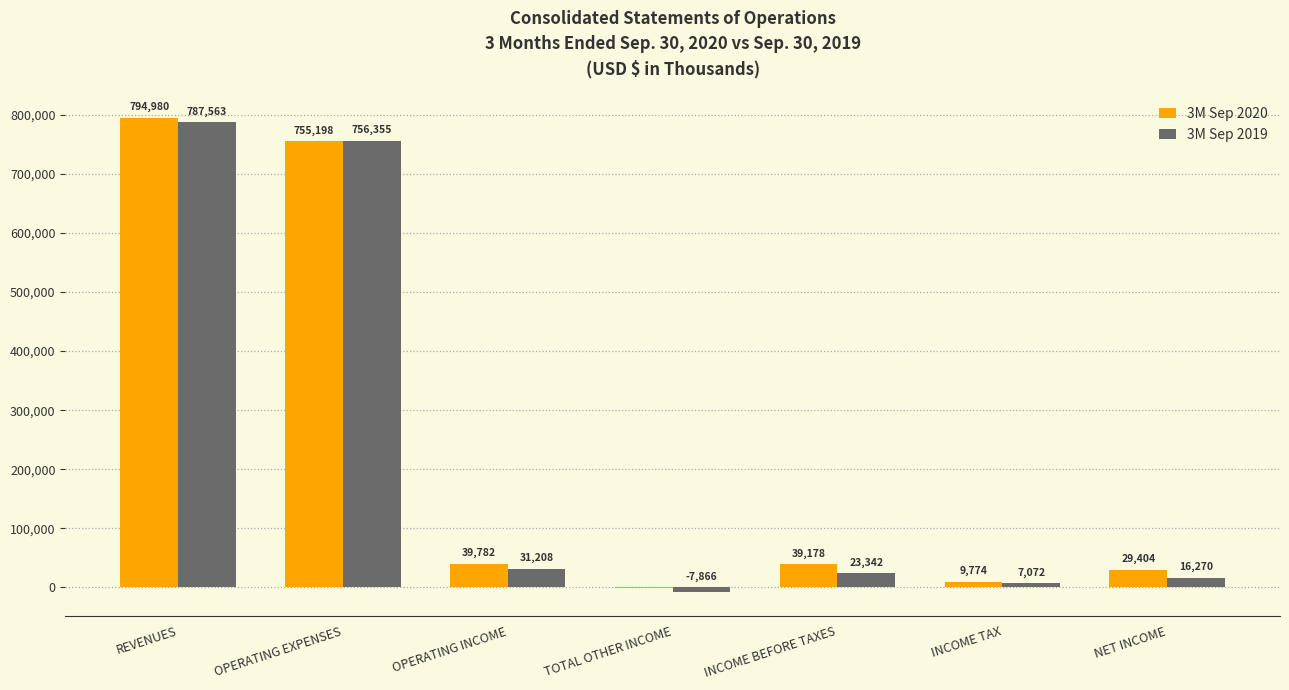

Is the value of 3M Sep 2019 at INCOME BEFORE TAXES greater than the value of 3M Sep 2020 at TOTAL OTHER INCOME?

Yes